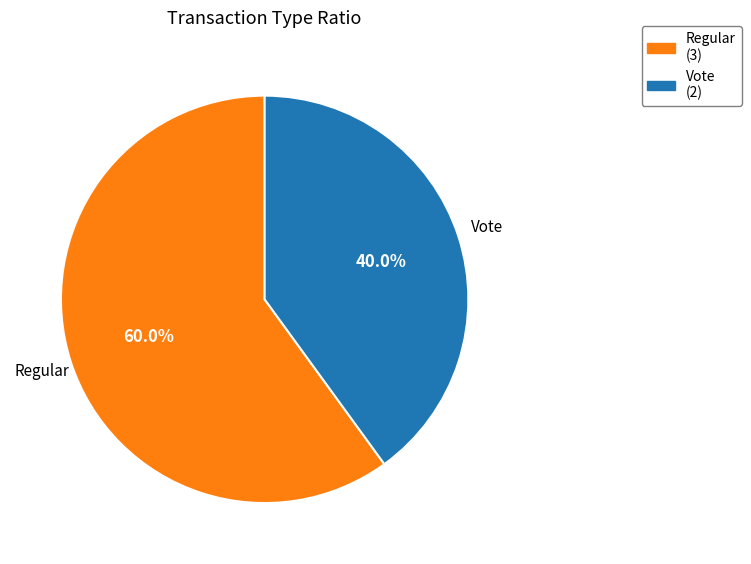

Is there any slice that represents more than half of the pie?

Yes